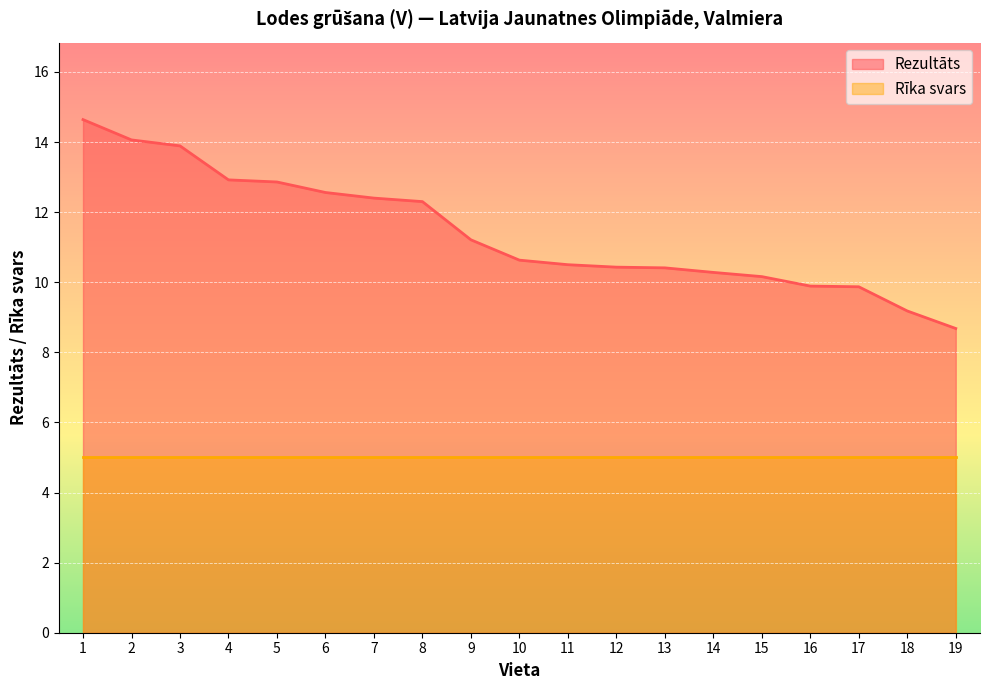

True or false: there are more than 0 points higher than both neighbors.

False